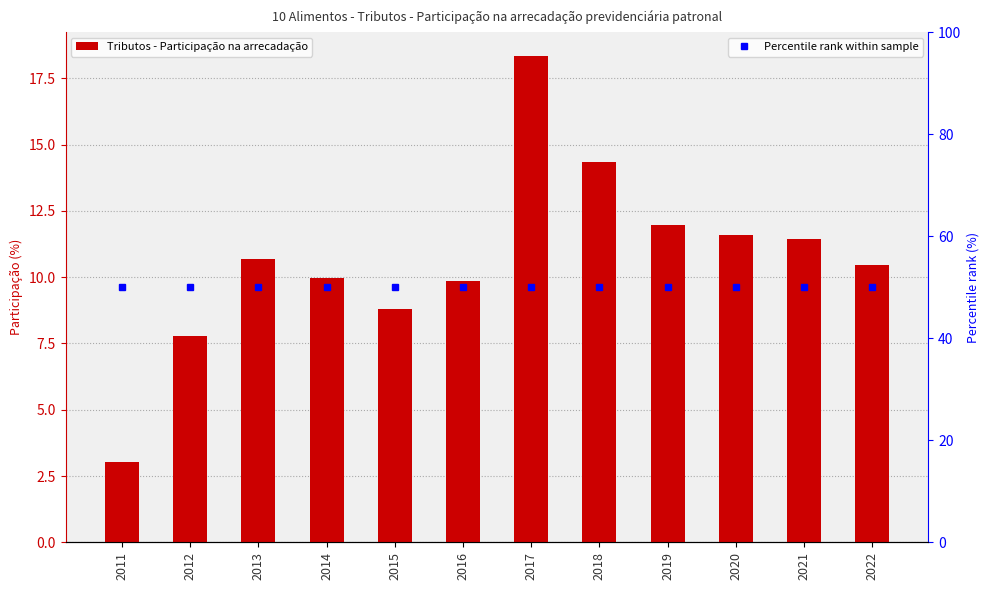

Reading left to right, list all the values displayed in this chart.

Tributos - Participação na arrecadação: 2011=3.0	2012=7.8	2013=10.7	2014=10.0	2015=8.8	2016=9.8	2017=18.3	2018=14.4	2019=12.0	2020=11.6	2021=11.4	2022=10.4
Percentile rank within sample: 2011=50.0	2012=50.0	2013=50.0	2014=50.0	2015=50.0	2016=50.0	2017=50.0	2018=50.0	2019=50.0	2020=50.0	2021=50.0	2022=50.0